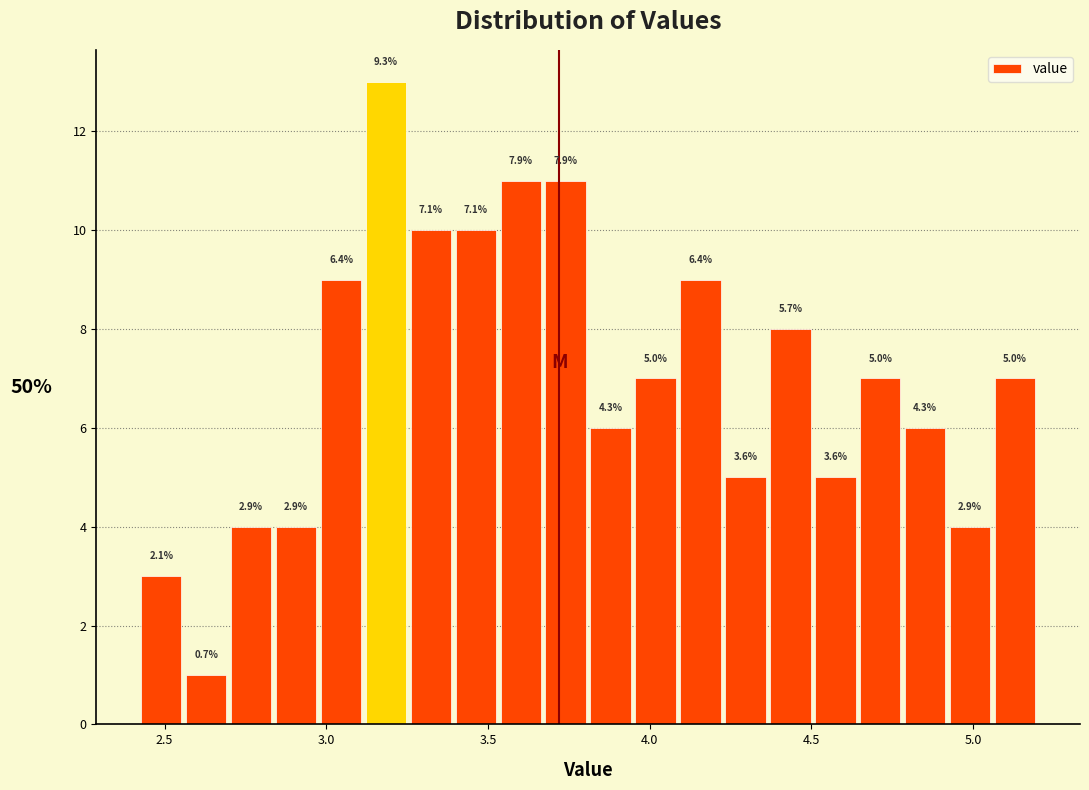

Read against the x-axis, roughly where is the centre of the tallest bar?

3.20